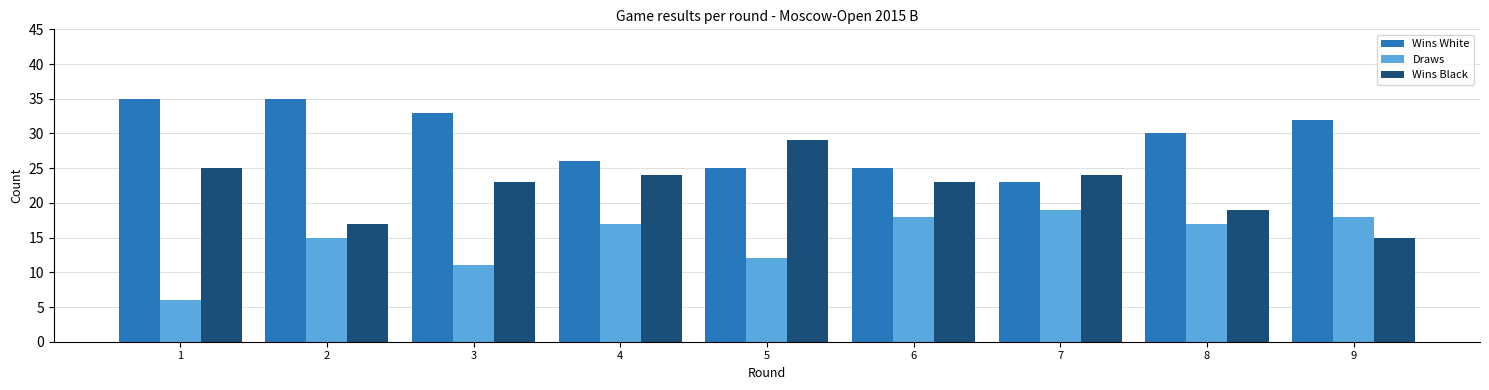

What is the value of the Draws bar at the 1st from the left?

6